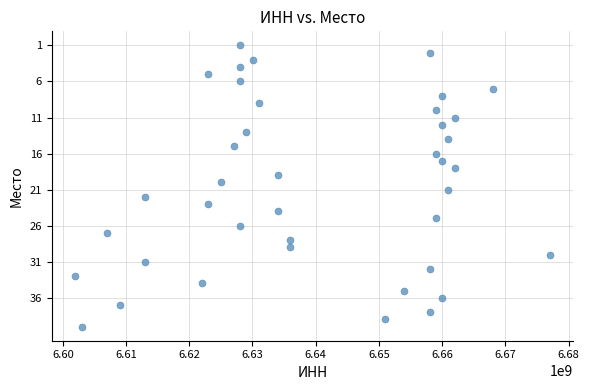

What is the range of Y values (max minus min)?

39